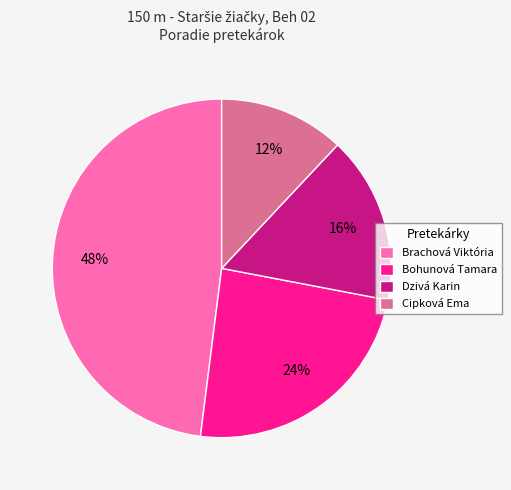

What is the smallest slice in the pie chart?

Cipková Ema